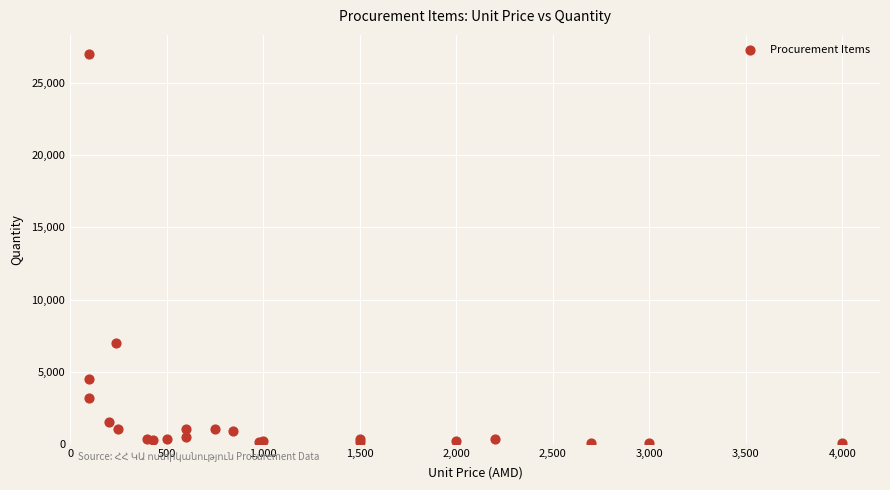

What Y value in the scatter plot is closest to 13520?

7000